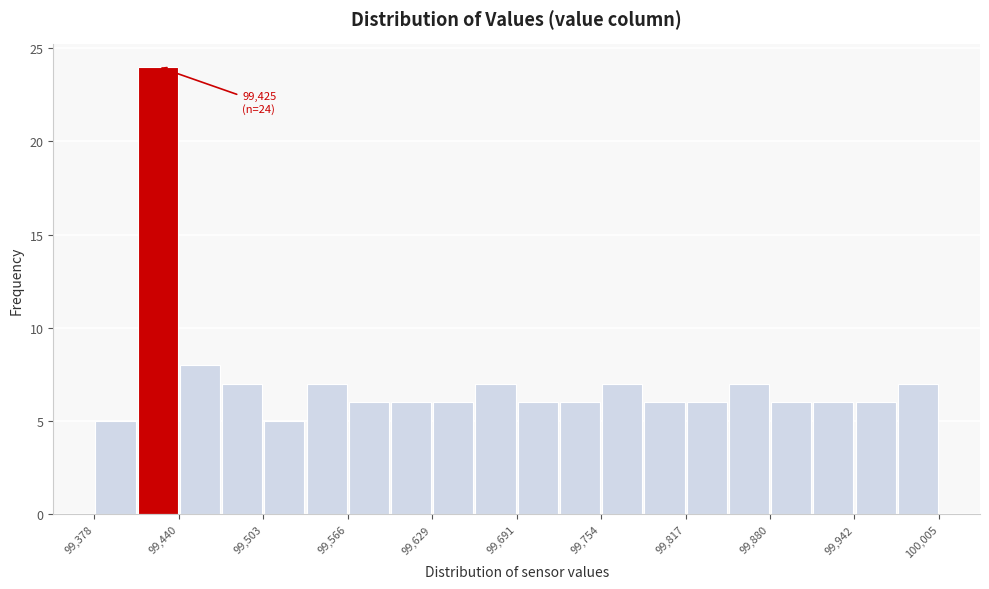

Read against the x-axis, roughly where is the centre of the tallest bar?

99430